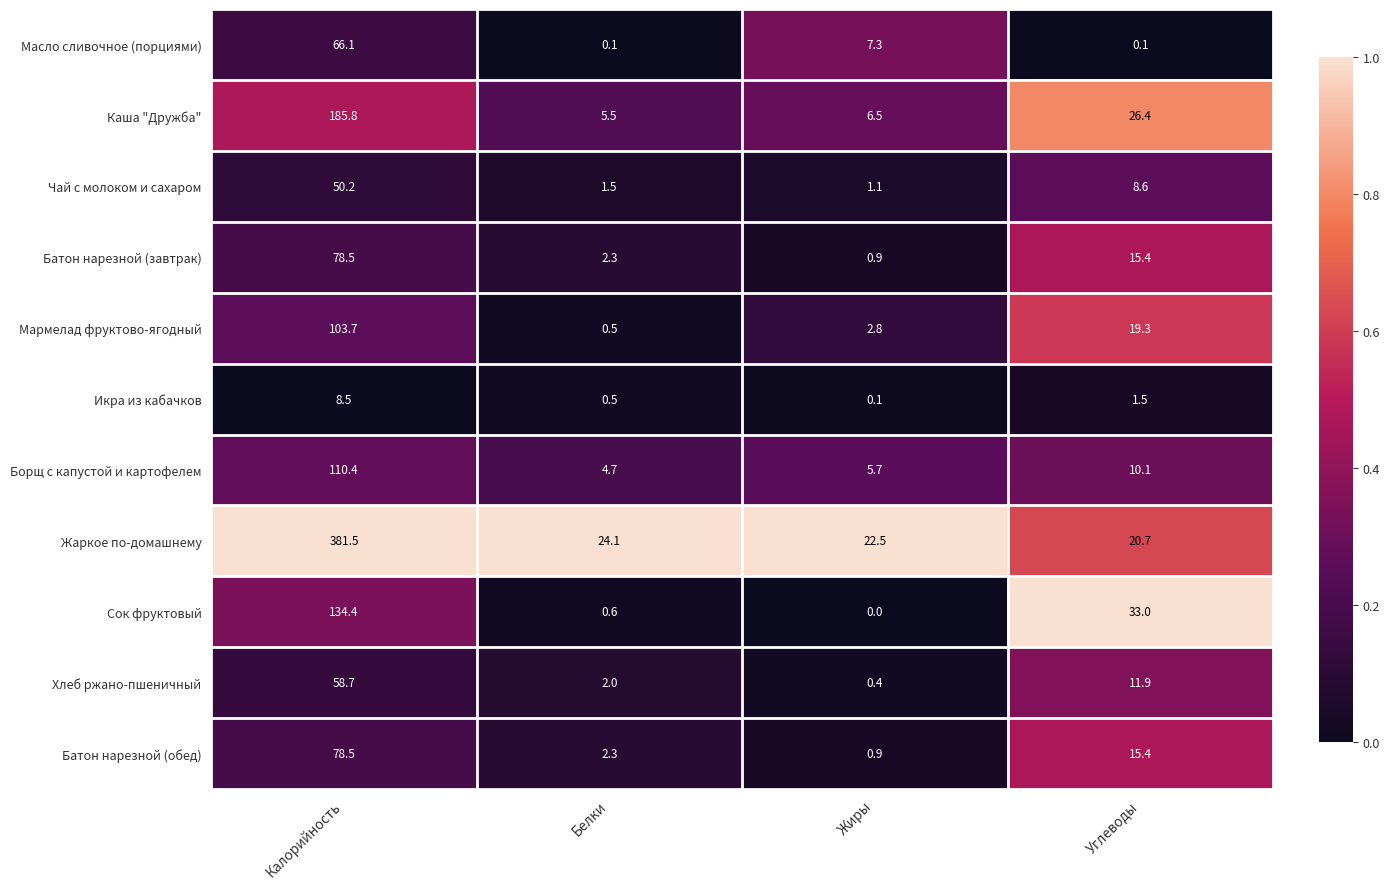

At which category is the sum across all series the highest?

Калорийность